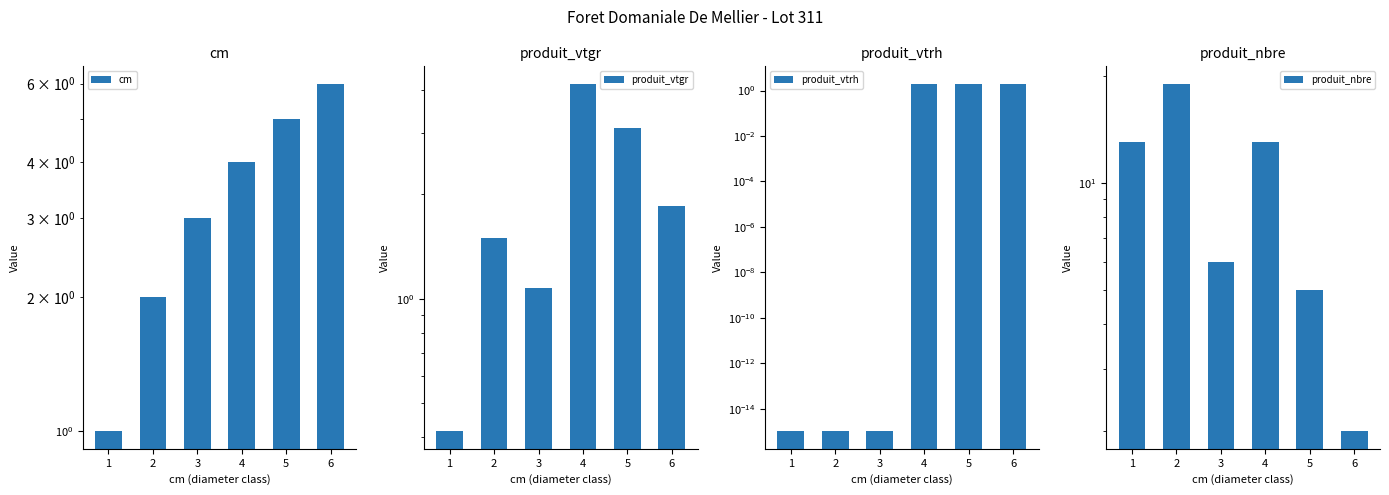

What is the difference between the maximum and minimum values in the produit_vtgr series?

3.8